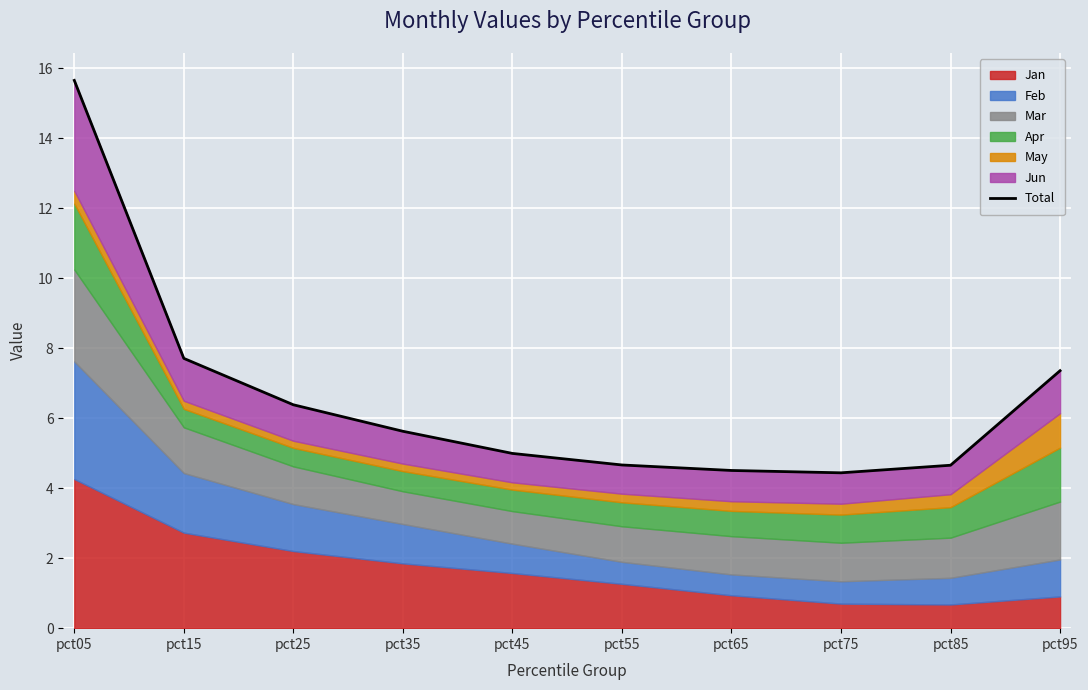

List the labels in order of value, smallest first.

pct75, pct65, pct85, pct55, pct45, pct35, pct25, pct95, pct15, pct05